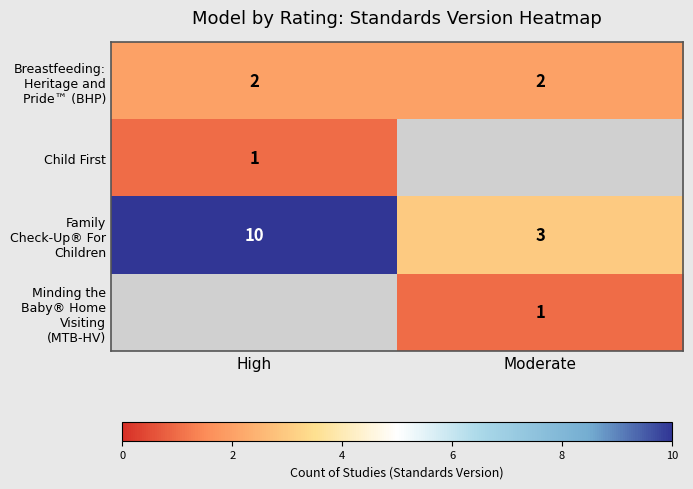

Count the number of data series in this chart.

4